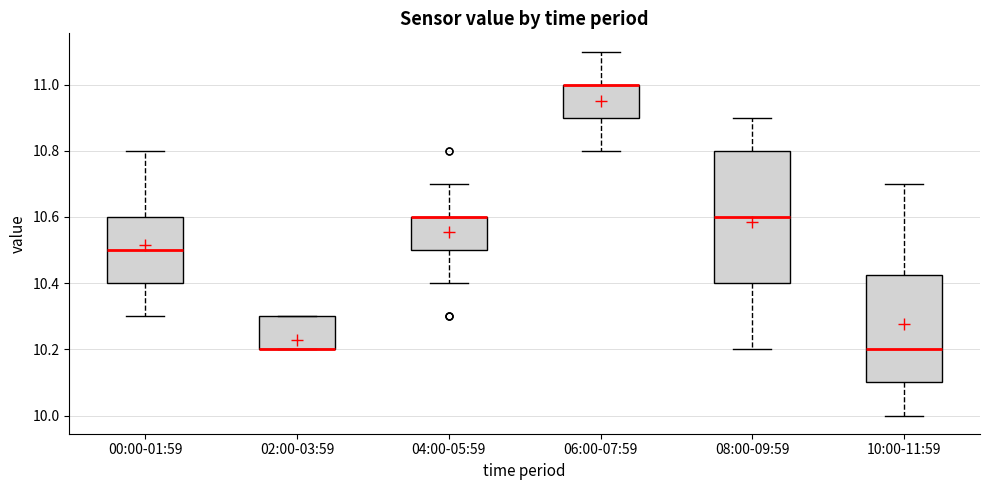

Where is the upper edge of the box for 04:00-05:59 on the y-axis? The values are not printed on the chart, so give them approximately, as read against the axis.

10.60